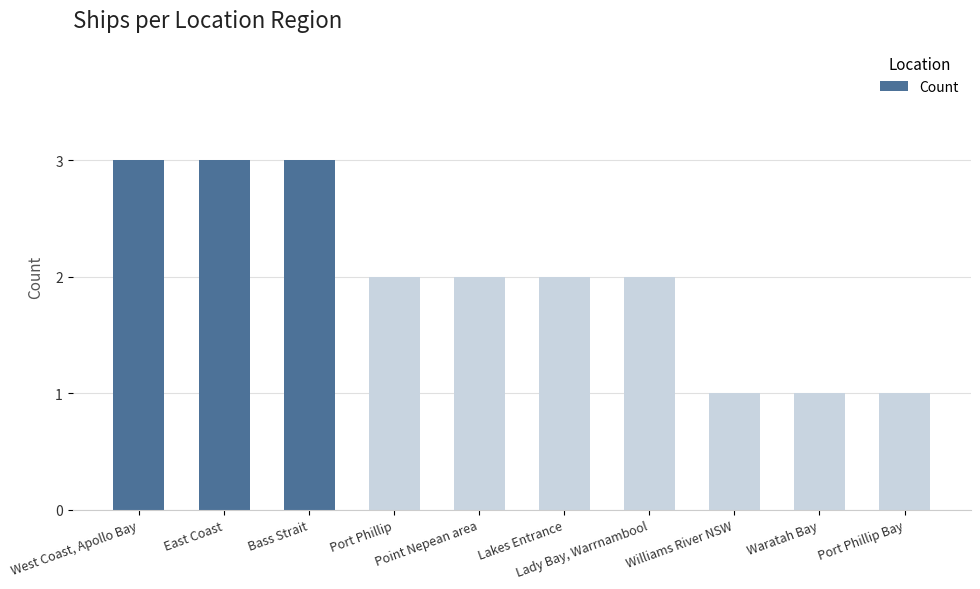

What is the greatest value displayed?

3